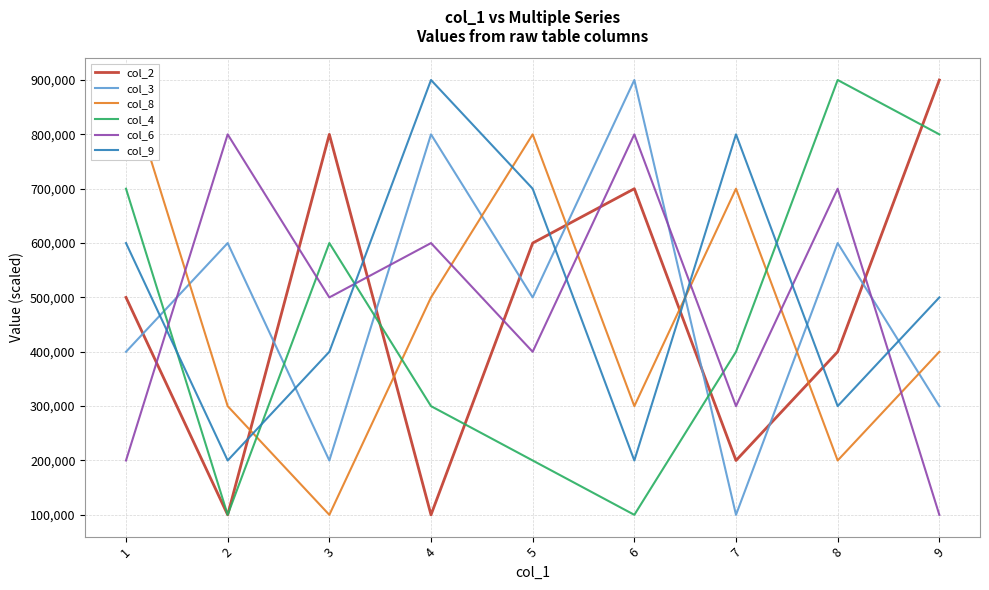

Where do col_9 and col_2 first cross each other?

2 and 3